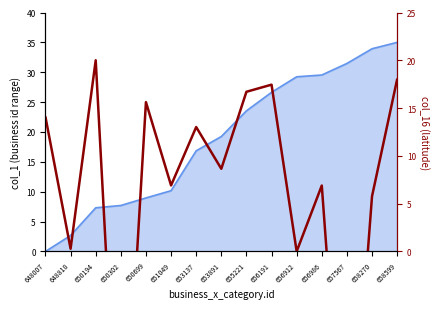

What is the maximum value shown in the chart?

20.0